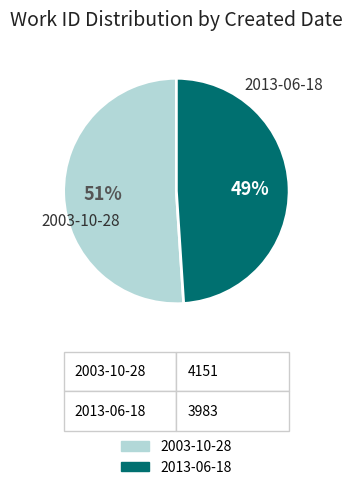

To the nearest percent, what is the difference between the largest and smallest slice percentages?

2%